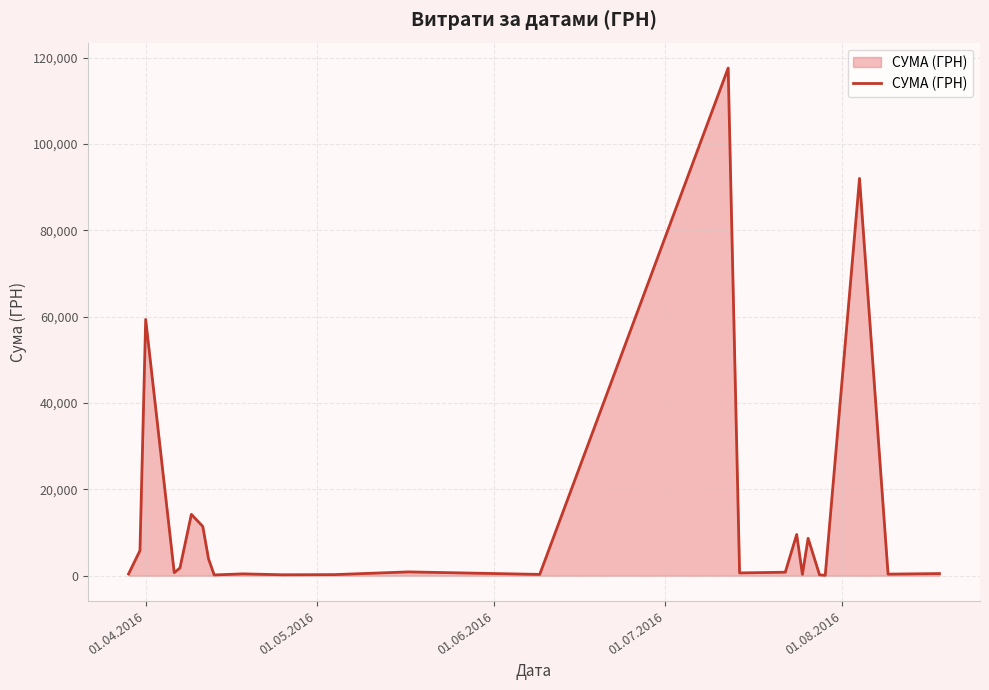

What is the greatest value displayed?

117568.8